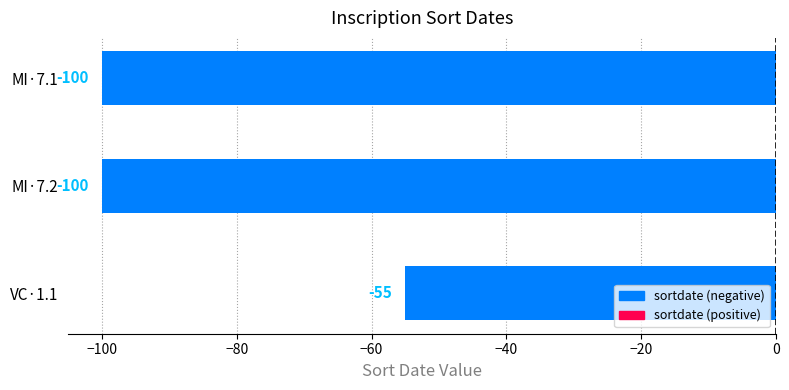

What is the difference between the maximum and minimum values?

45